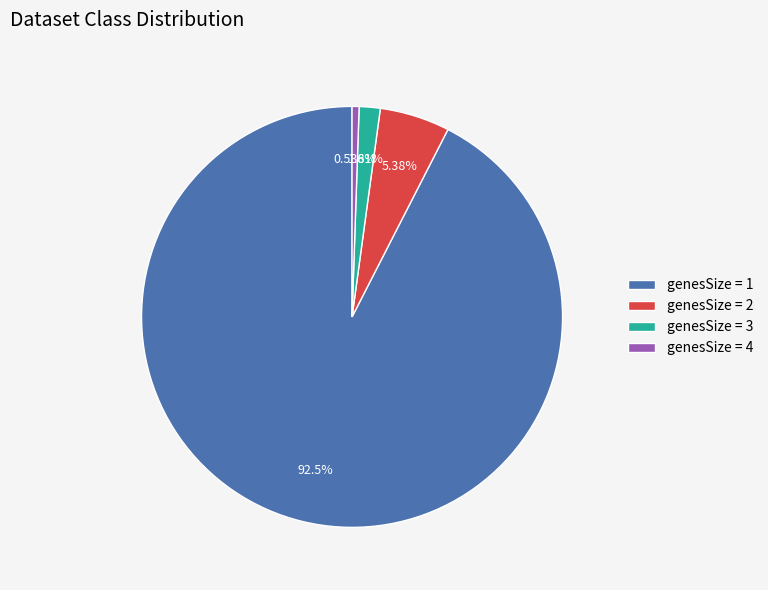

Is the sum of genesSize = 3 and genesSize = 2 greater than half?

No